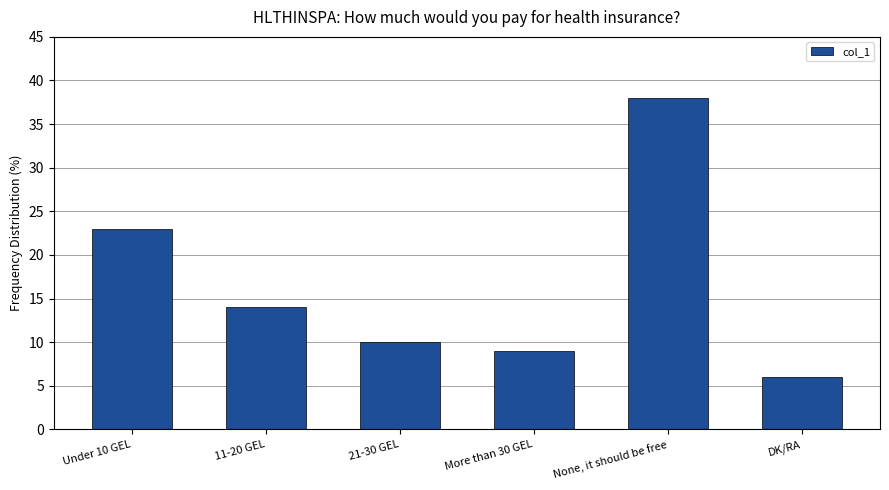

How many values are below 14?

3